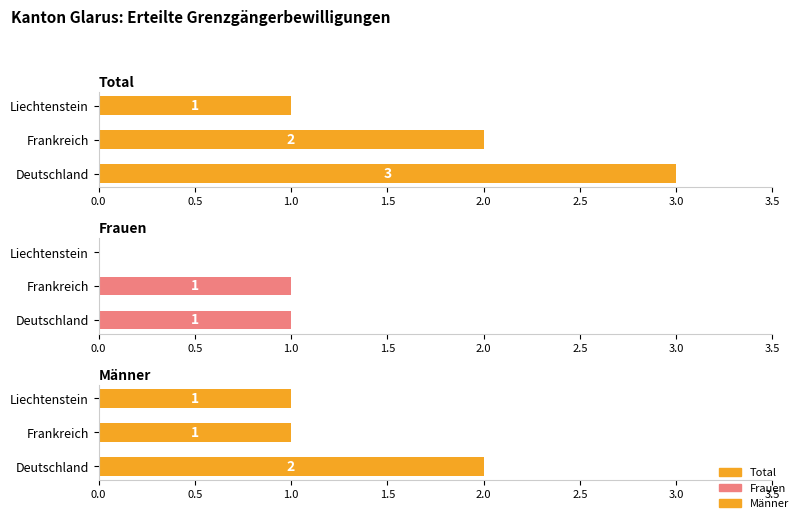

Reading left to right, extract all data points from this chart.

Total: 3	2	1
Frauen: 1	1	0
Männer: 2	1	1